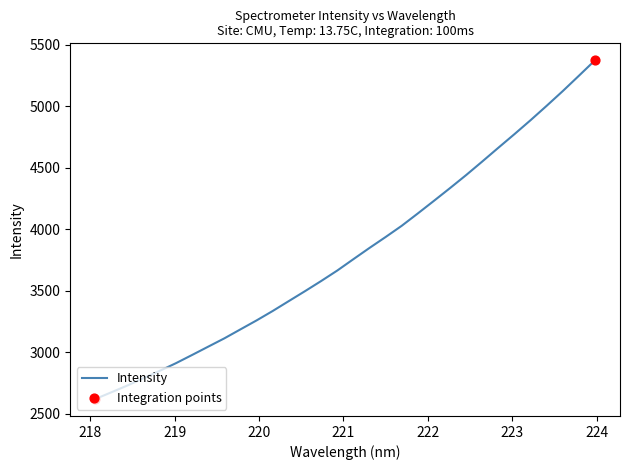

What is the smallest value displayed?

2620.9